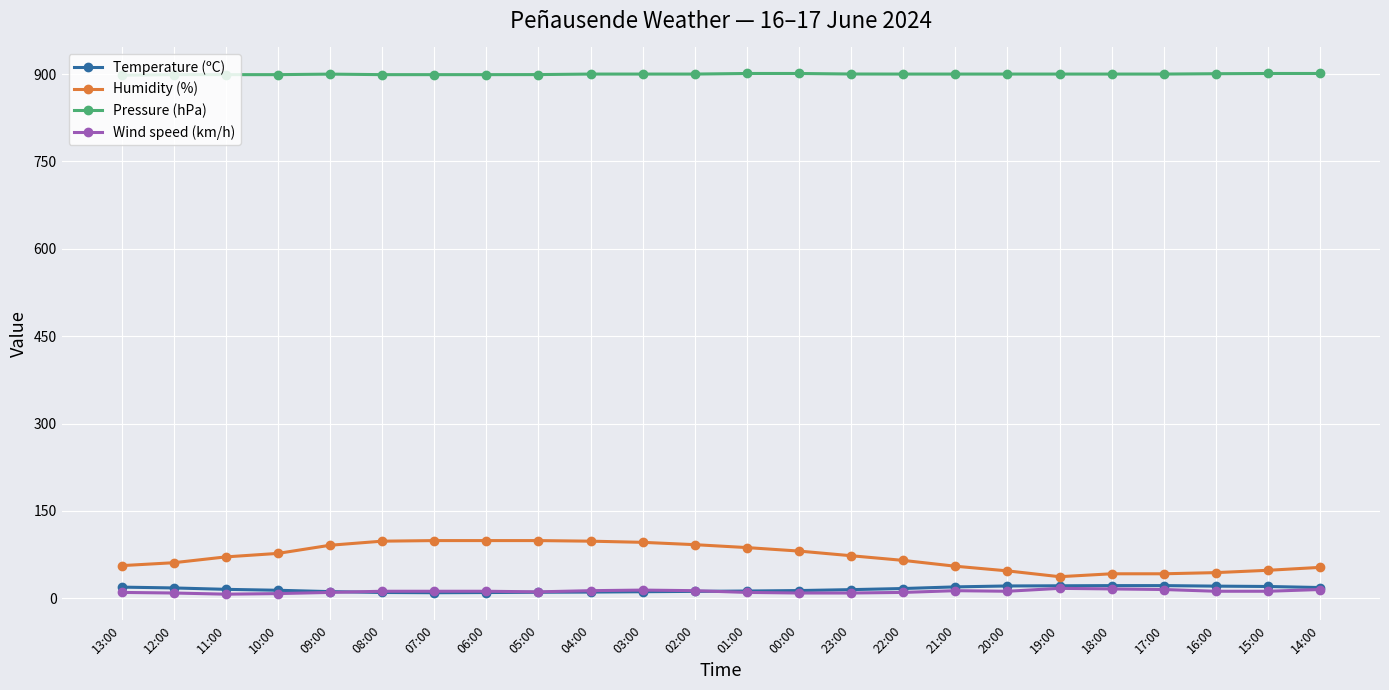

At which label does Humidity (%) first exceed 73?

10:00